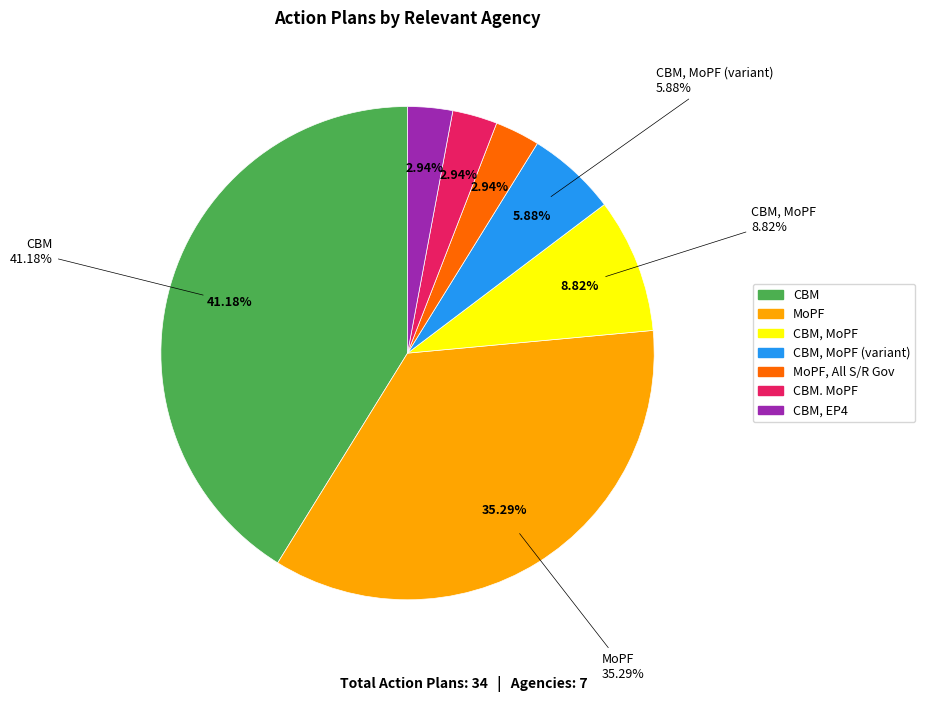

Count the number of slices in the pie.

7